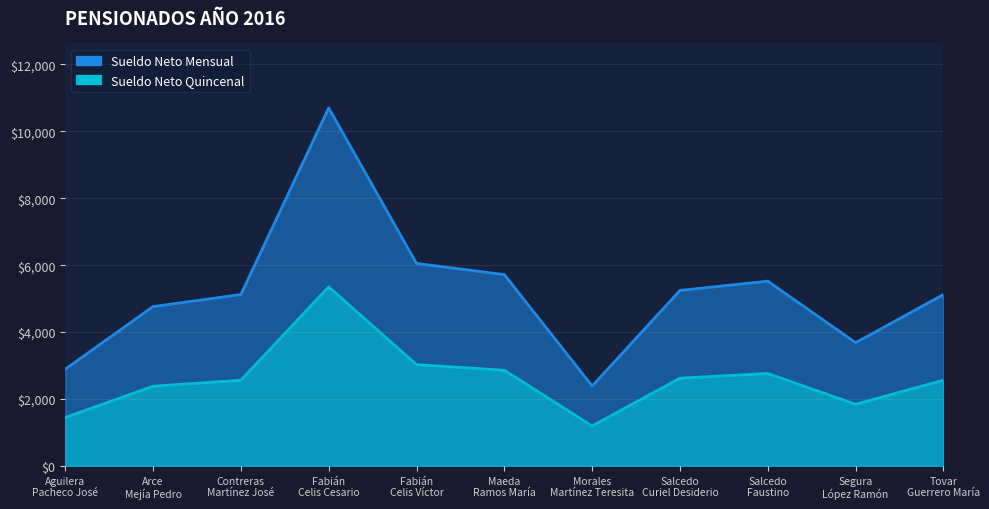

What is the lowest value of the Sueldo Neto Quincenal series?

2386